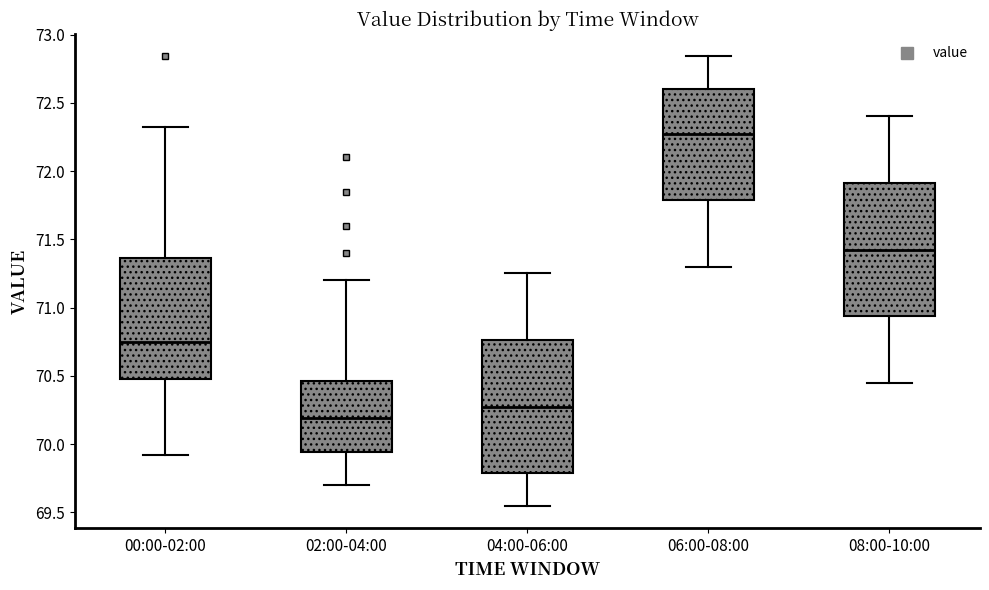

Reading left to right, transcribe this box plot: for each box, give where its median line is, the range the box spans, and where its two whiskers end, as read against the y-axis. The values are not printed on the chart, so give them approximately, as read against the axis.

00:00-02:00: median 70.75, box 70.50 to 71.35, whiskers 69.90 to 72.30
02:00-04:00: median 70.20, box 69.95 to 70.45, whiskers 69.70 to 71.20
04:00-06:00: median 70.30, box 69.80 to 70.75, whiskers 69.55 to 71.25
06:00-08:00: median 72.30, box 71.80 to 72.60, whiskers 71.30 to 72.85
08:00-10:00: median 71.45, box 70.95 to 71.90, whiskers 70.45 to 72.40